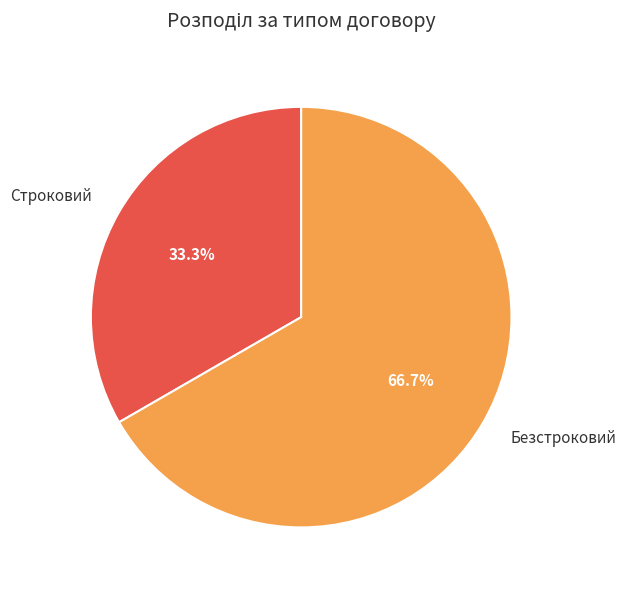

The Безстроковий slice represents 72% of the pie. True or false?

False